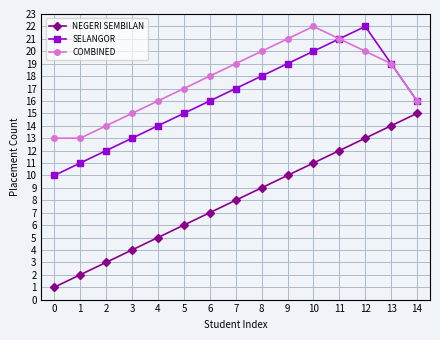

Rank the series at 5 from highest to lowest value.

COMBINED, SELANGOR, NEGERI SEMBILAN